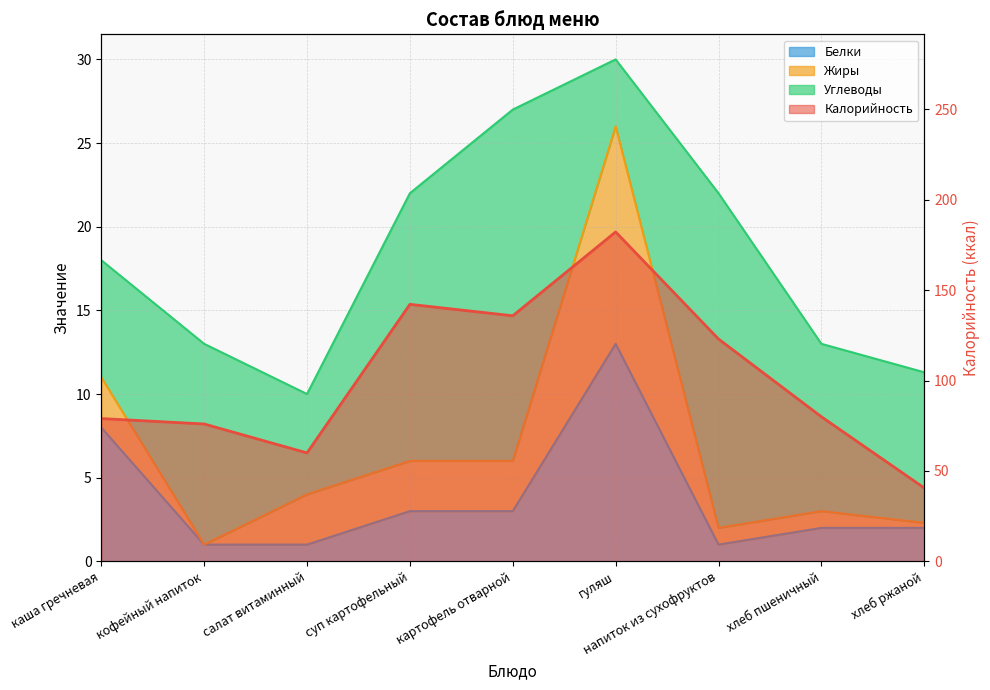

What is the smallest value displayed?

1.0